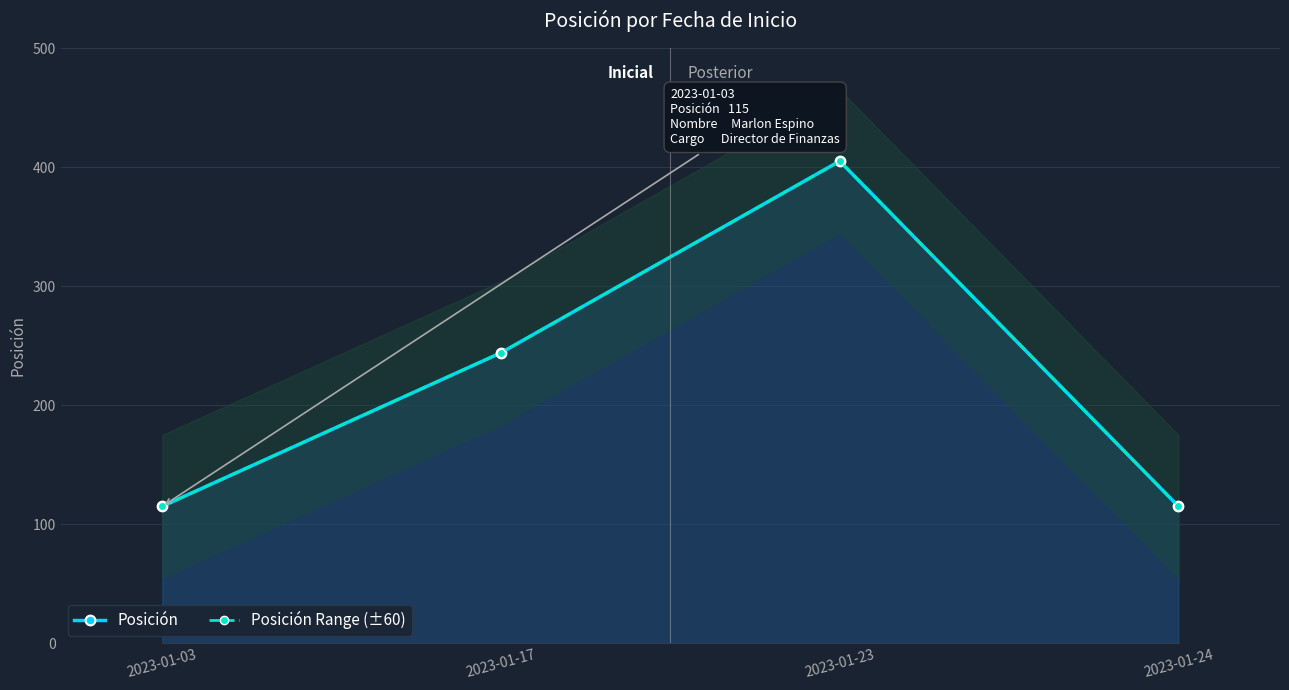

What is the greatest value displayed?

405